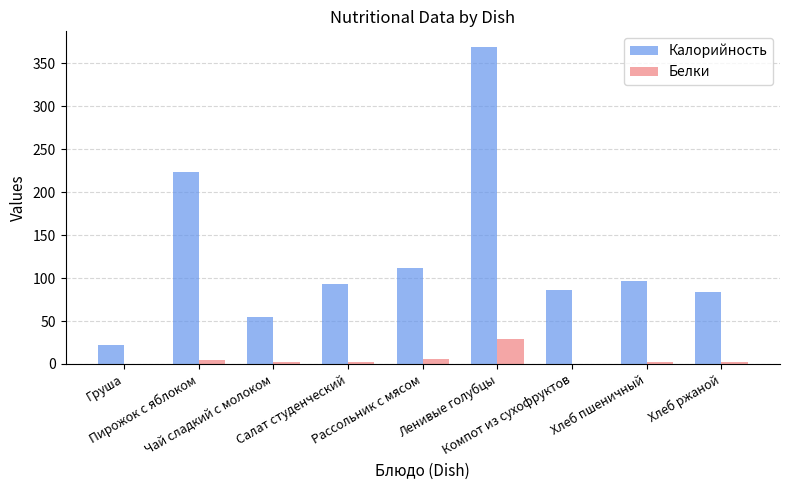

At which category is the sum across all series the highest?

Ленивые голубцы